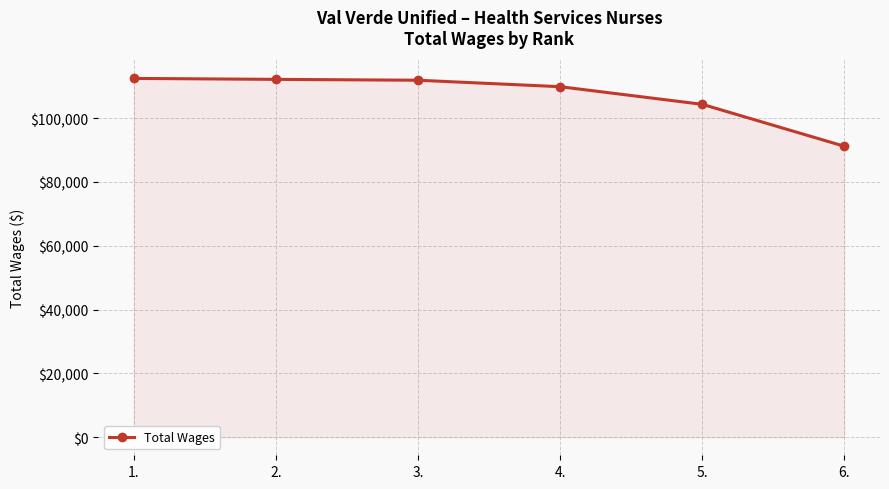

What is the change in value from 1. to 2.?

-298